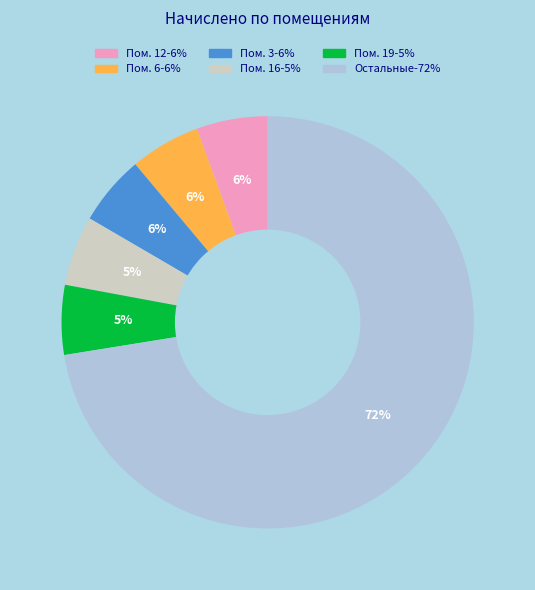

Is there a majority slice in this chart?

Yes